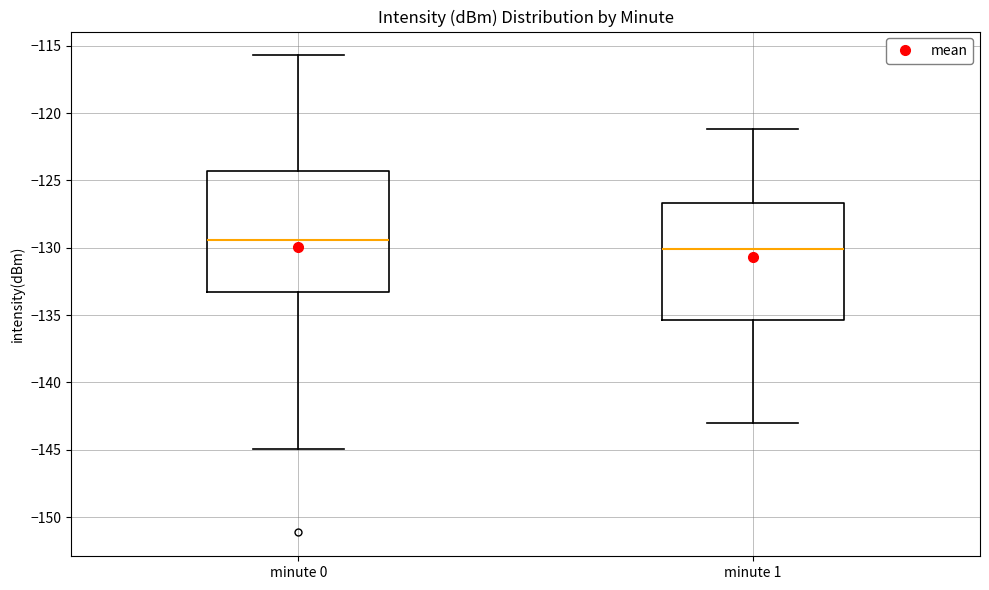

Reading left to right, read every box against the y-axis: the position of its median line, the range the box covers, and the ends of its whiskers. The values are not printed on the chart, so give them approximately, as read against the axis.

minute 0: median -129.5, box -133.5 to -124.5, whiskers -145.0 to -115.5
minute 1: median -130.0, box -135.5 to -126.5, whiskers -143.0 to -121.0